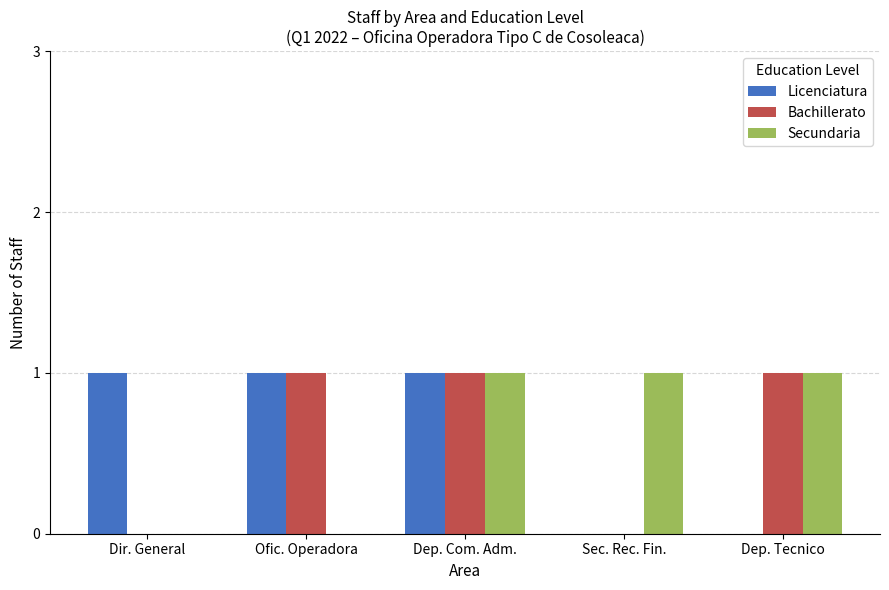

Reading right to left, what are all the values shown in this chart?

Licenciatura: 0	0	1	1	1
Bachillerato: 1	0	1	1	0
Secundaria: 1	1	1	0	0